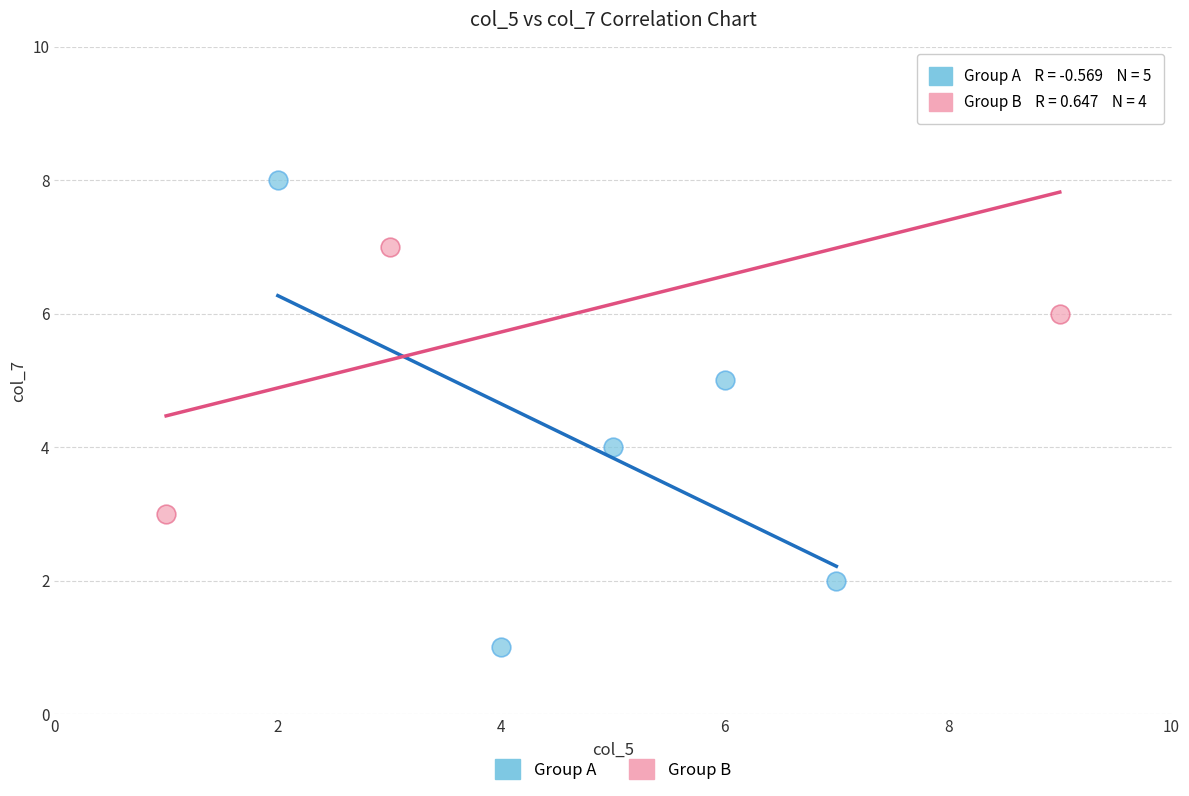

Which series reaches the maximum Y coordinate?

Group B